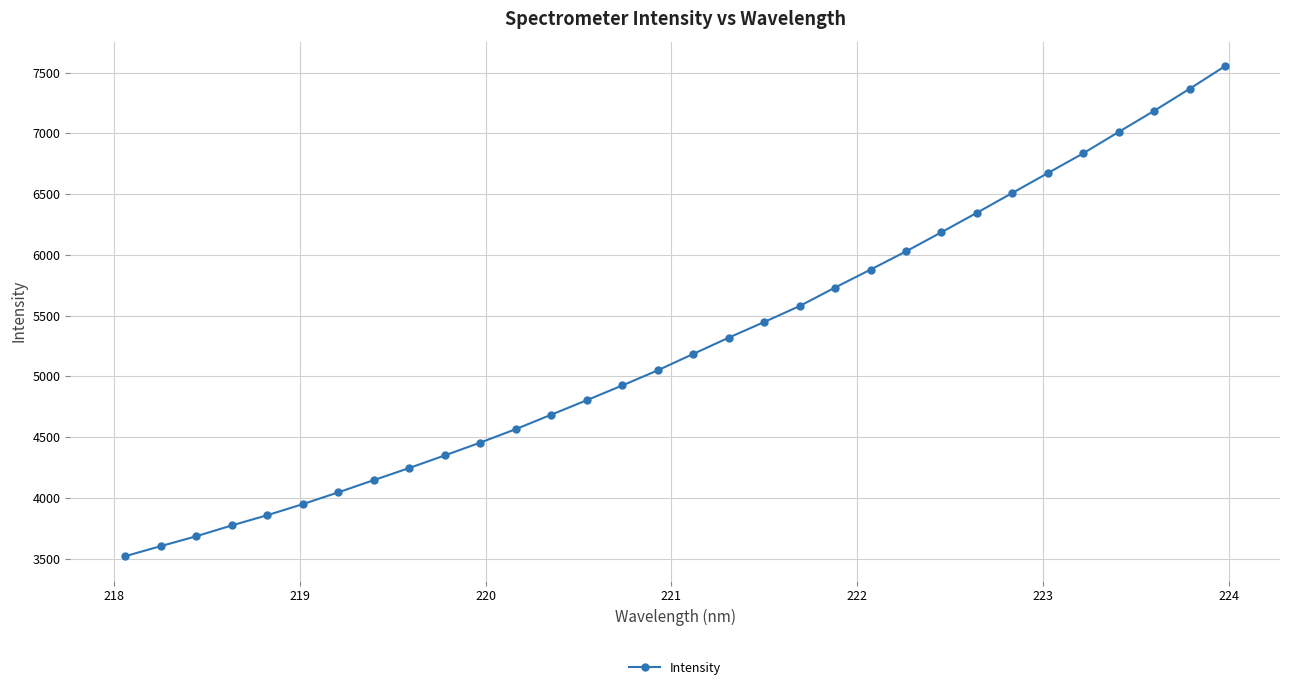

What is the value of the 21st point from the left?

5731.8